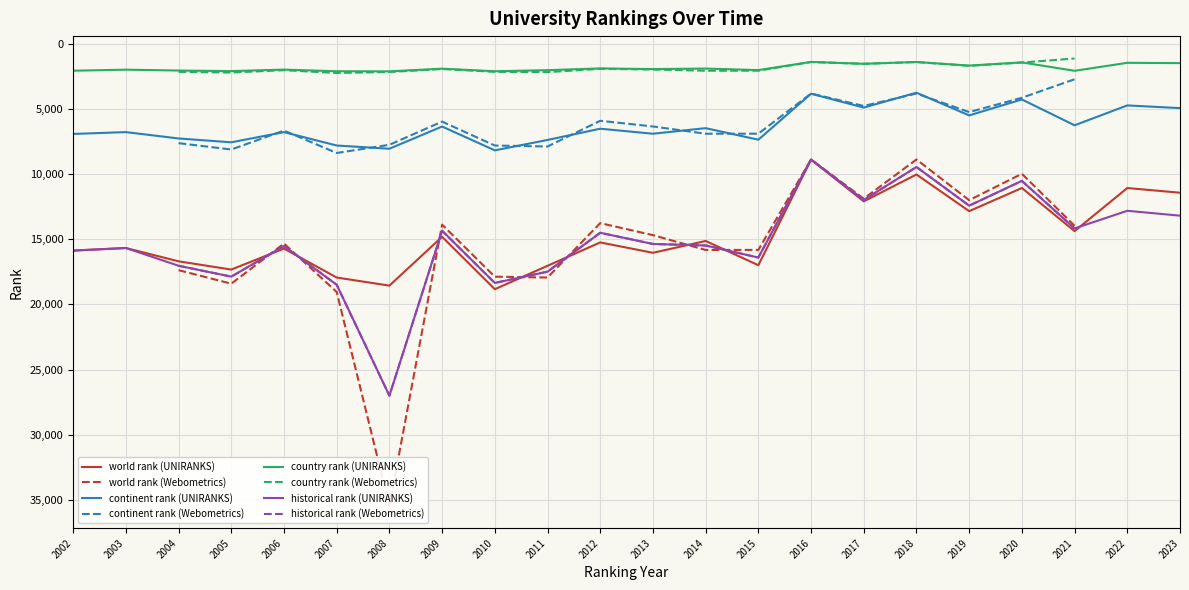

True or false: country rank (UNIRANKS) has a value of 2116.0 at 2010.

True